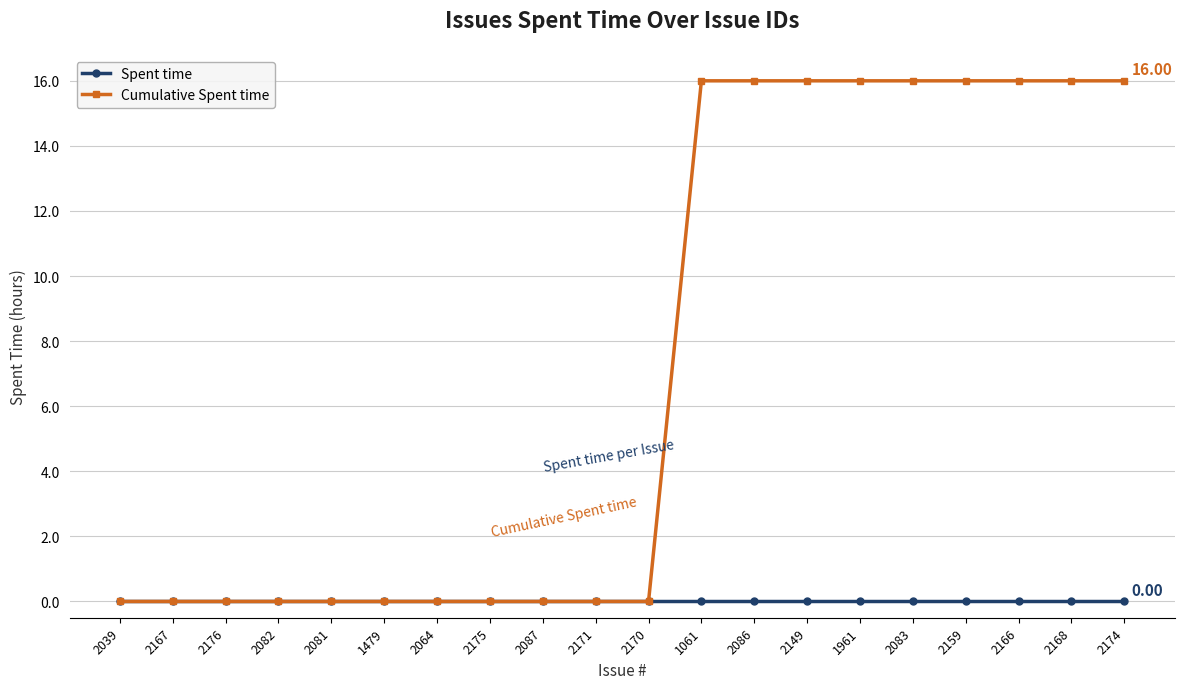

Does the chart display data point markers on the line(s)?

Yes